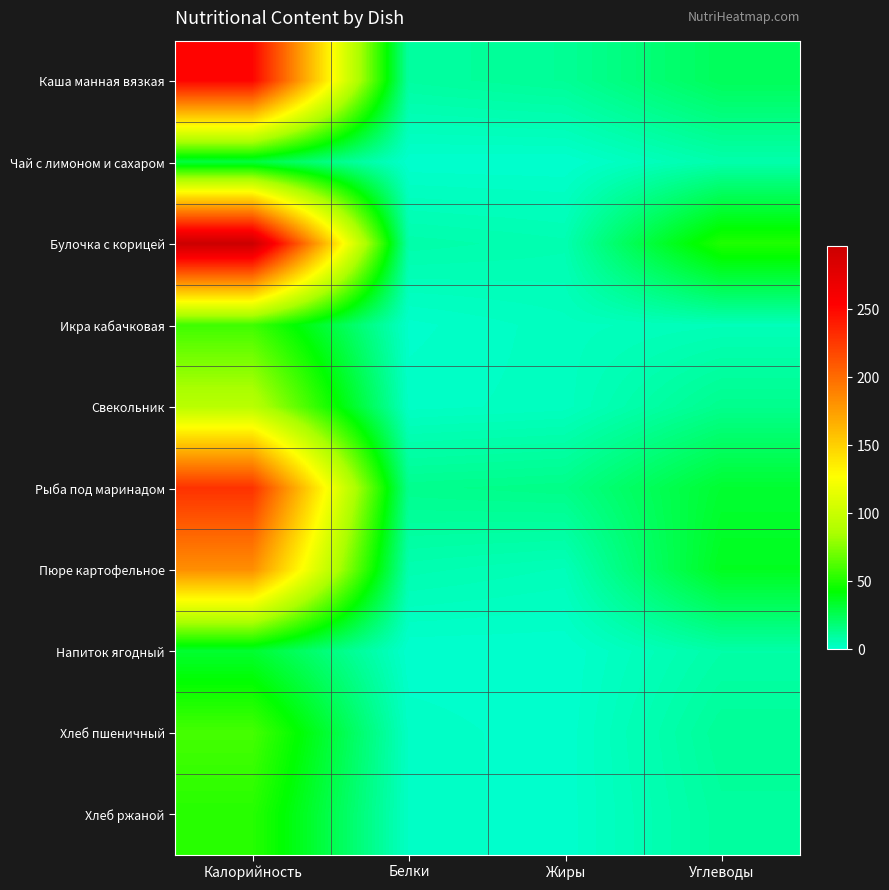

How many data points does each series have?

4